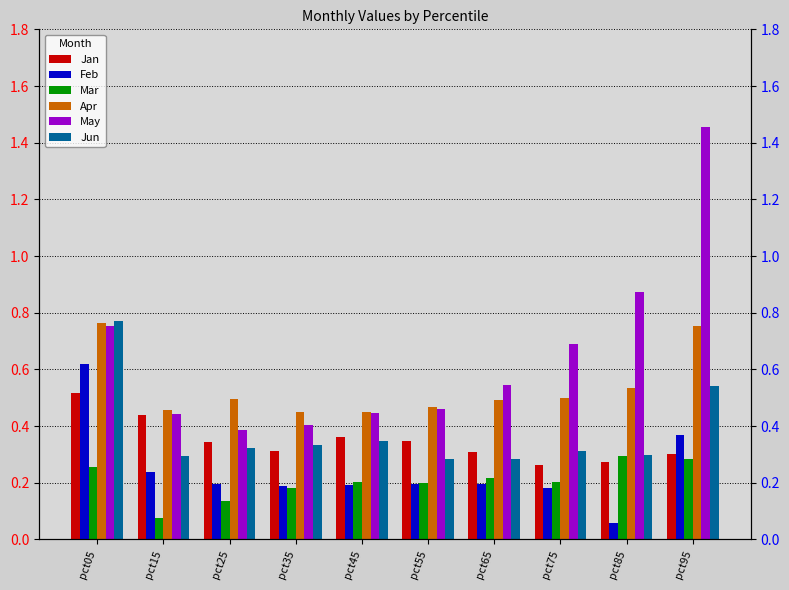

Is it true that May equals 0.4 at pct45?

True